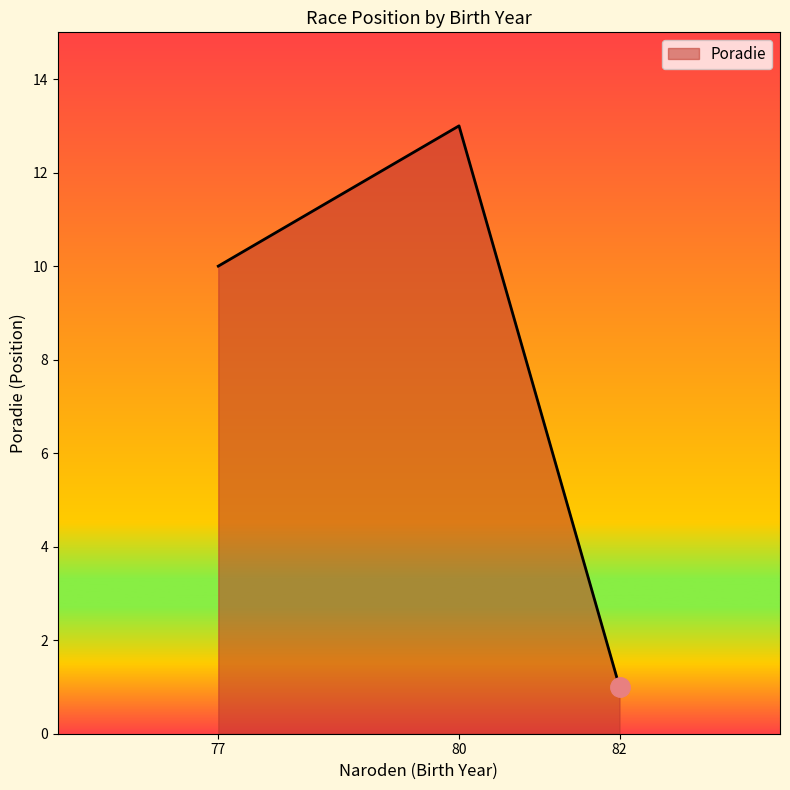

True or false: the data shows 13 at 80.

True